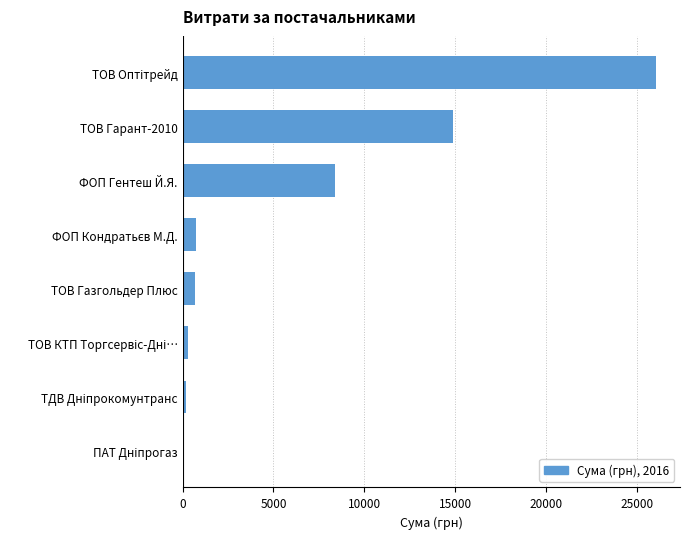

At which label is the value closest to 13077?

ТОВ Гарант-2010